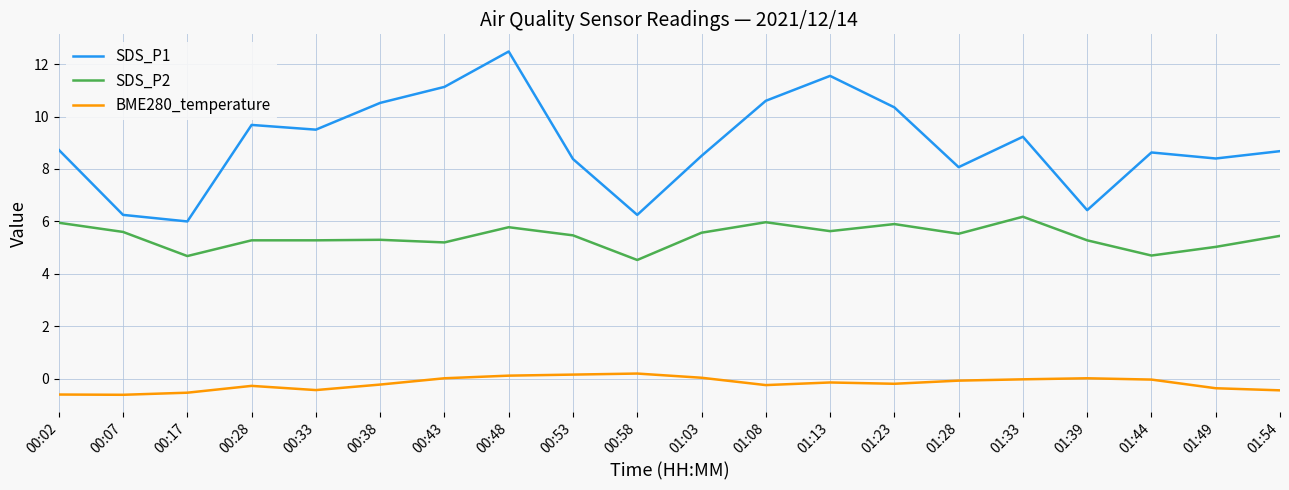

True or false: SDS_P1 has a value of 4.7 at 00:33.

False